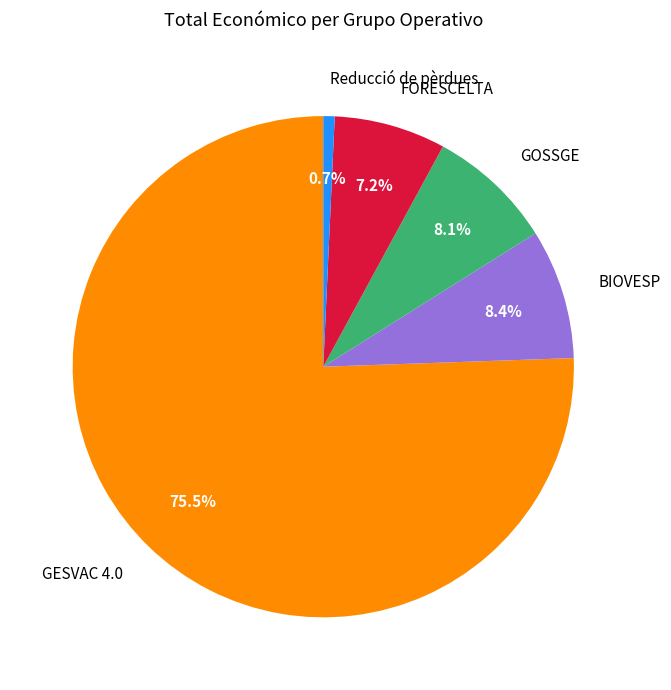

What percentage is the FORESCELTA slice, to the nearest percent?

7%